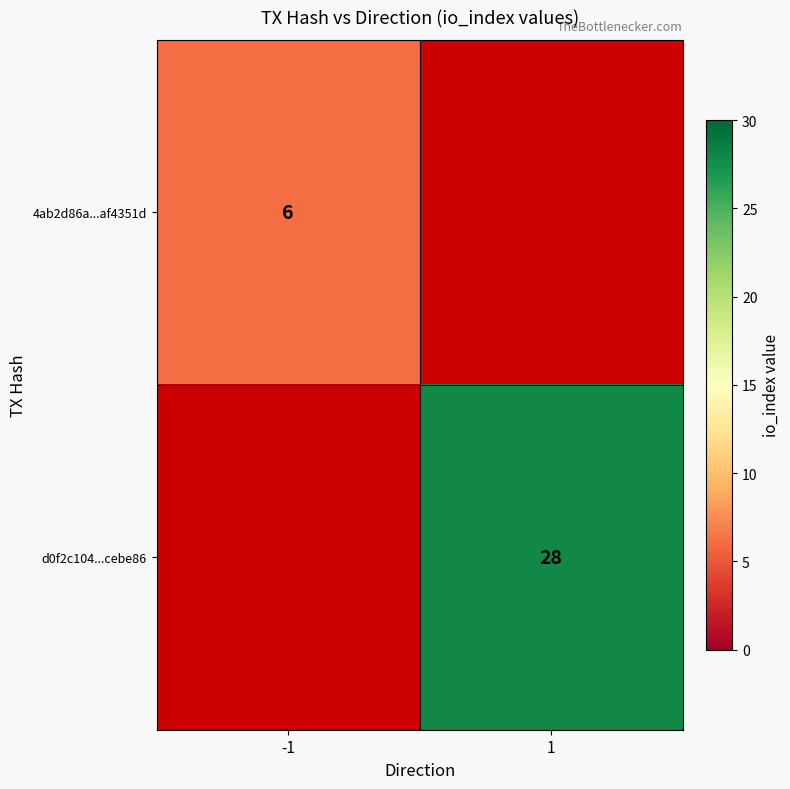

The value of d0f2c104...cebe86 at 1 is 28. True or false?

True